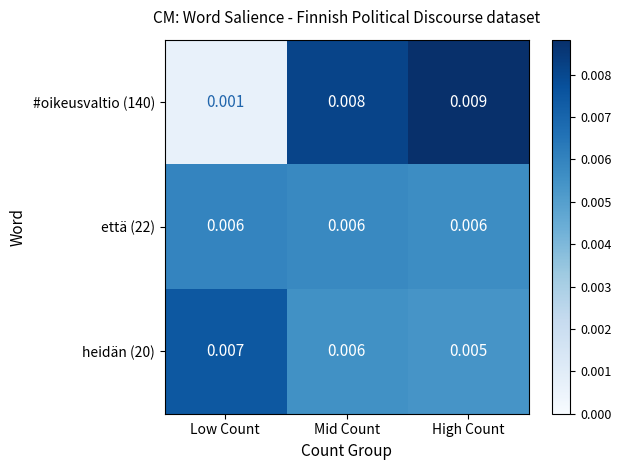

Is the value of heidän (20) at Mid Count greater than the value of #oikeusvaltio (140) at High Count?

No